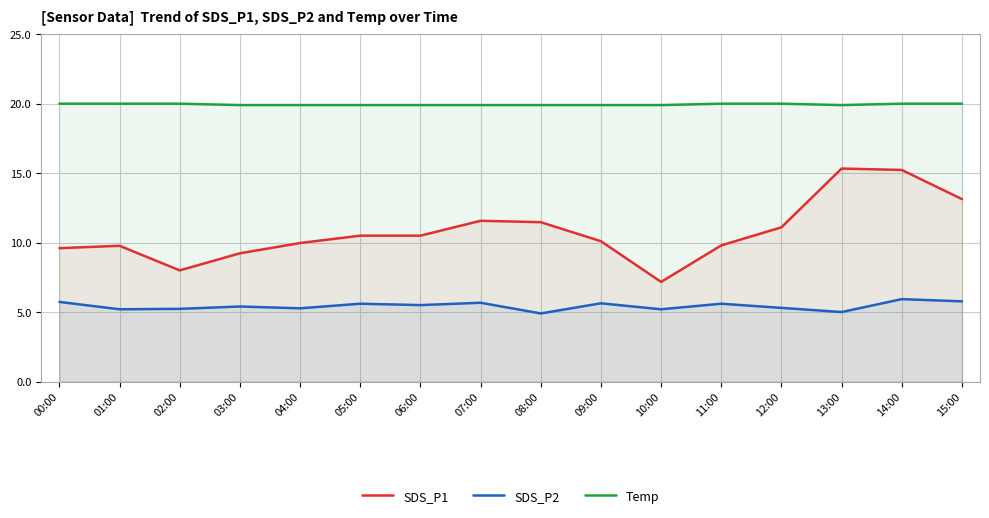

Reading right to left, extract all data points from this chart.

SDS_P1: 15:00=13.1	14:00=15.2	13:00=15.3	12:00=11.1	11:00=9.8	10:00=7.2	09:00=10.1	08:00=11.5	07:00=11.6	06:00=10.5	05:00=10.5	04:00=10.0	03:00=9.2	02:00=8.0	01:00=9.8	00:00=9.6
SDS_P2: 15:00=5.8	14:00=5.9	13:00=5.0	12:00=5.3	11:00=5.6	10:00=5.2	09:00=5.6	08:00=4.9	07:00=5.7	06:00=5.5	05:00=5.6	04:00=5.3	03:00=5.4	02:00=5.2	01:00=5.2	00:00=5.7
Temp: 15:00=20.0	14:00=20.0	13:00=19.9	12:00=20.0	11:00=20.0	10:00=19.9	09:00=19.9	08:00=19.9	07:00=19.9	06:00=19.9	05:00=19.9	04:00=19.9	03:00=19.9	02:00=20.0	01:00=20.0	00:00=20.0